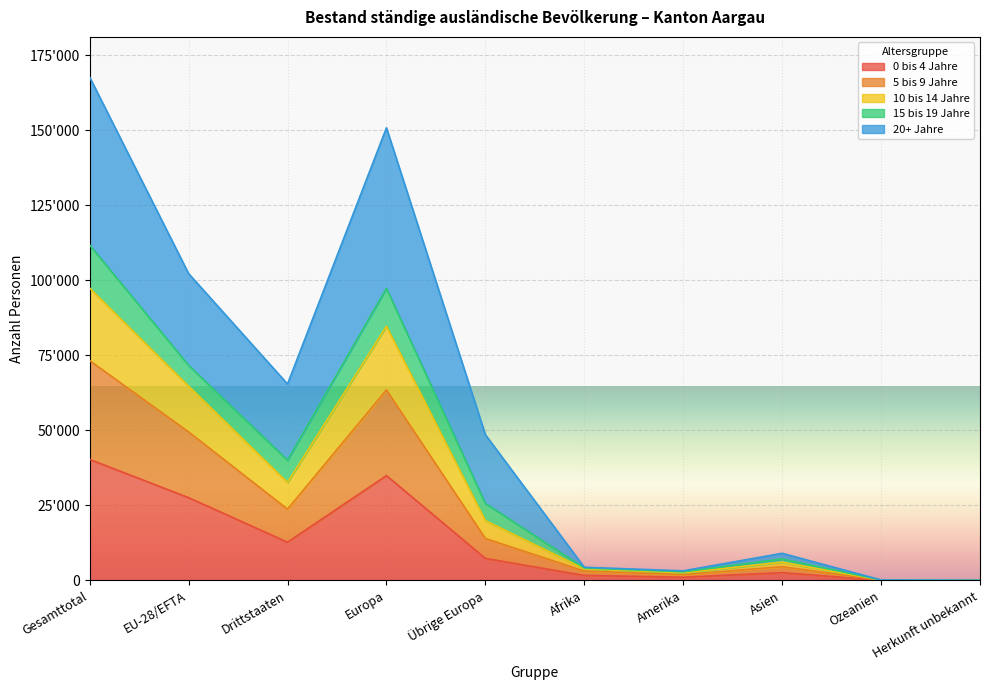

What position from the left is Ozeanien?

9